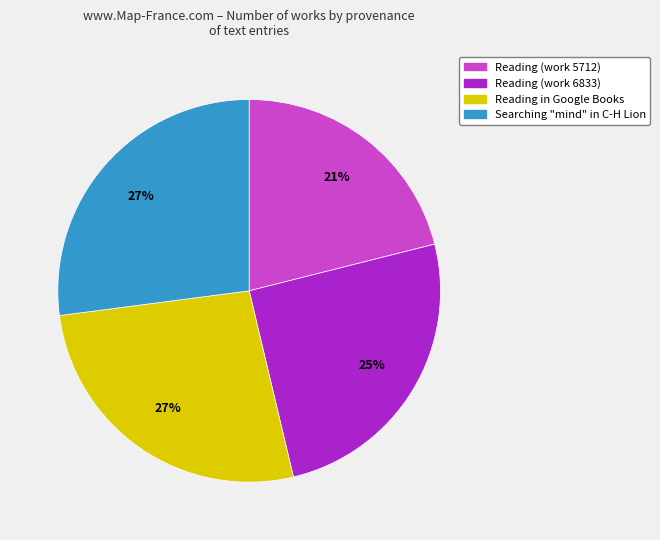

Is there any slice that represents more than half of the pie?

No